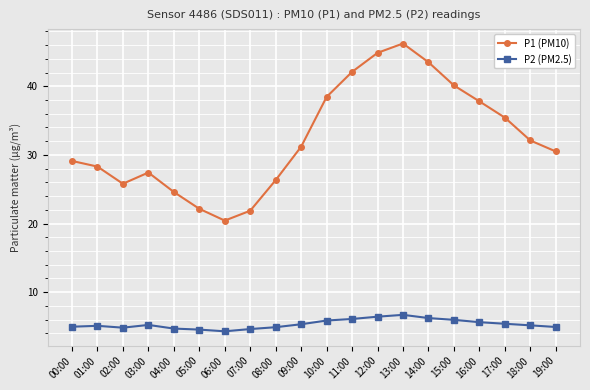

Does the chart have visible grid lines?

Yes